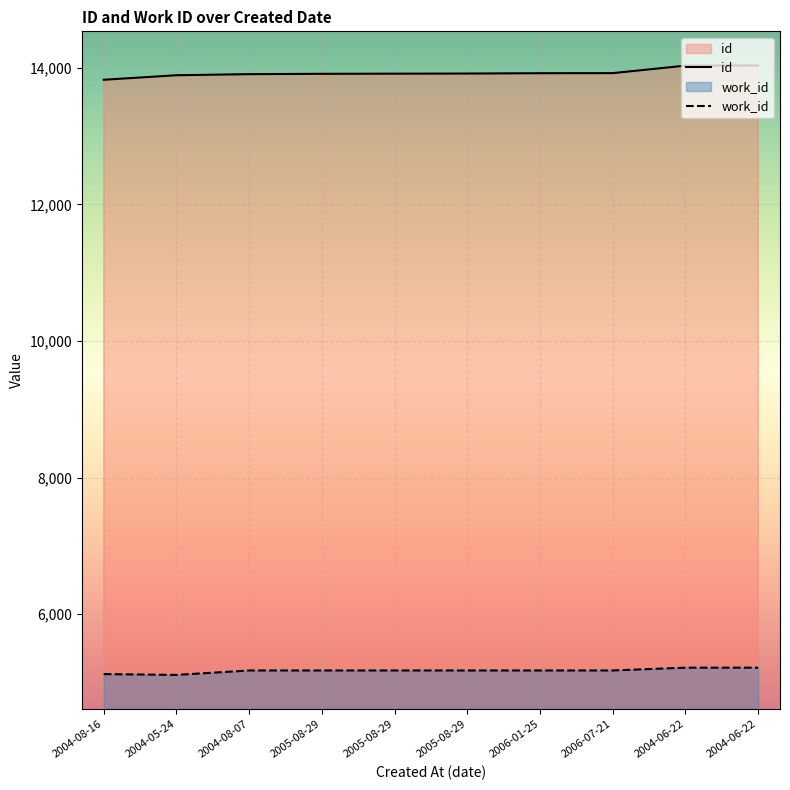

True or false: work_id and id cross at least once.

False